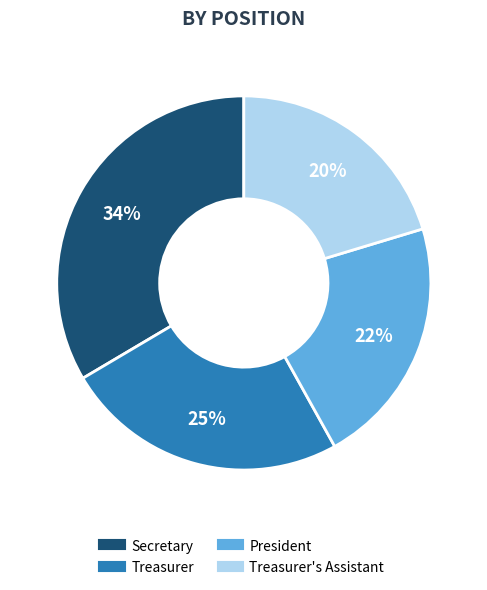

How many slices are in this pie chart?

4